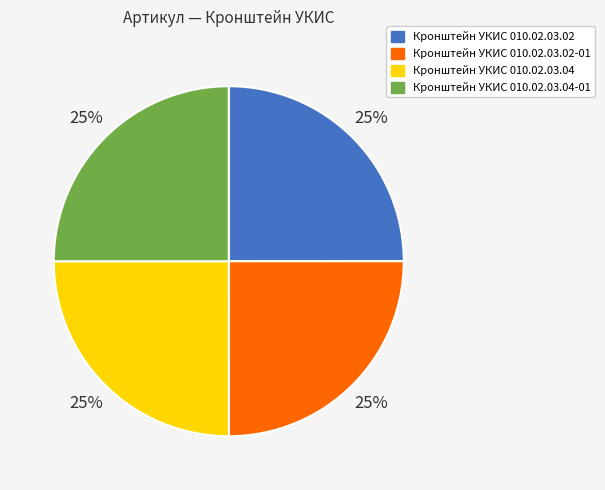

To the nearest percent, what is the average slice percentage?

25%